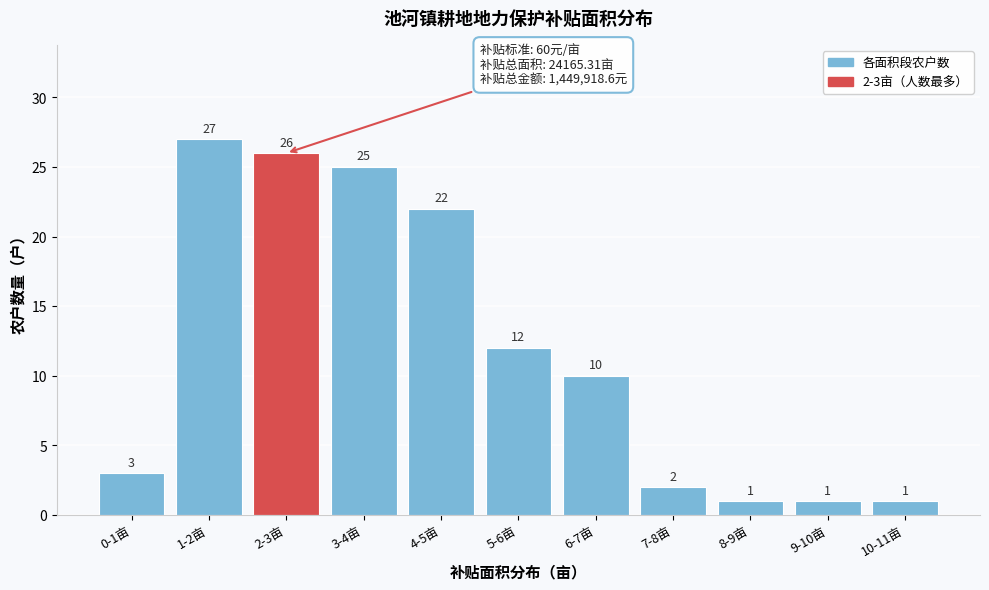

Reading right to left, extract all data points from this chart.

10-11亩=1	9-10亩=1	8-9亩=1	7-8亩=2	6-7亩=10	5-6亩=12	4-5亩=22	3-4亩=25	2-3亩=26	1-2亩=27	0-1亩=3